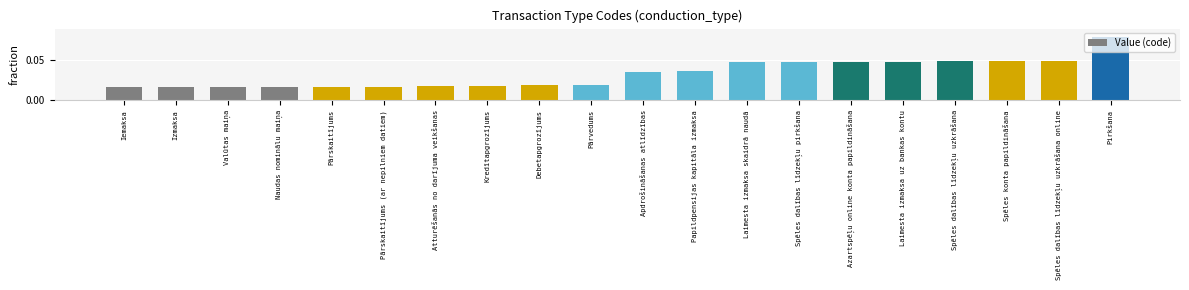

Count the values in the range 0 to 1.

20